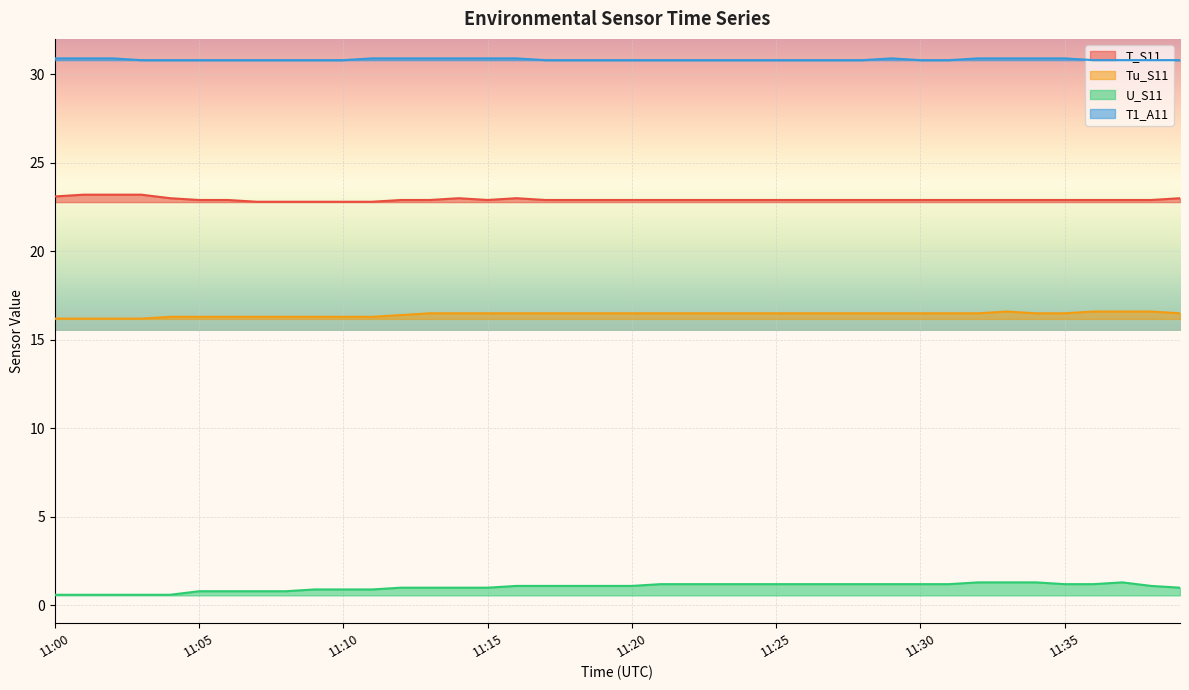

Which has a higher value, 11:04 or 11:00?

11:00